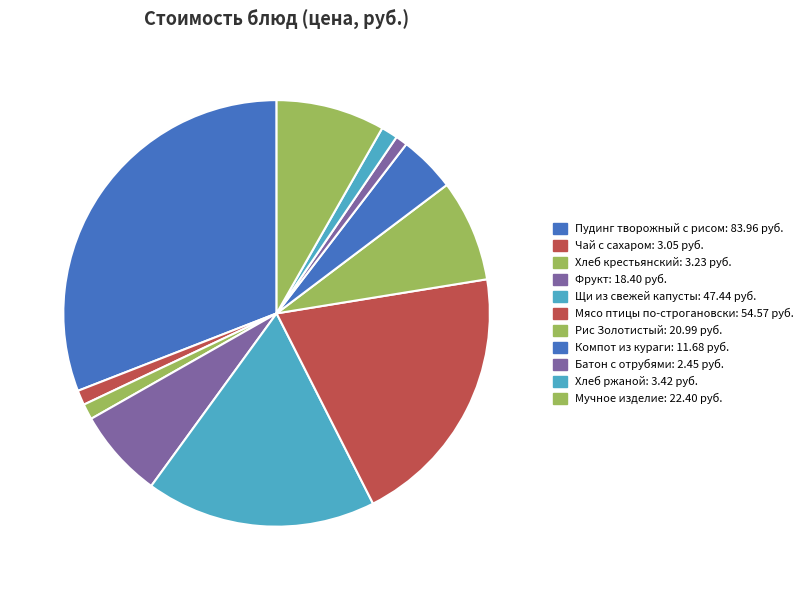

Between Хлеб крестьянский and Мучное изделие, which is larger?

Мучное изделие